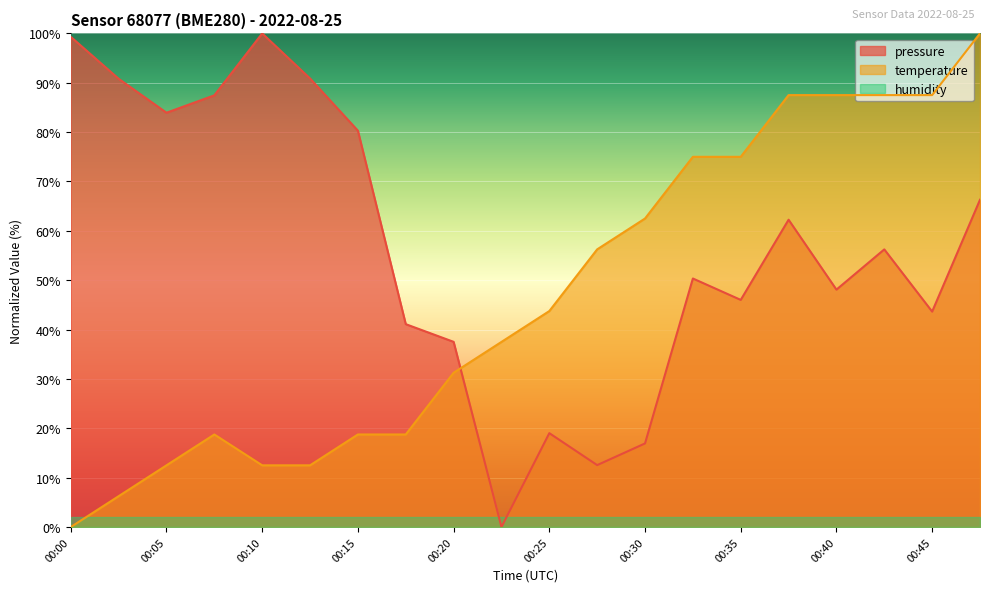

True or false: pressure has more than 1 points higher than both neighbors.

True